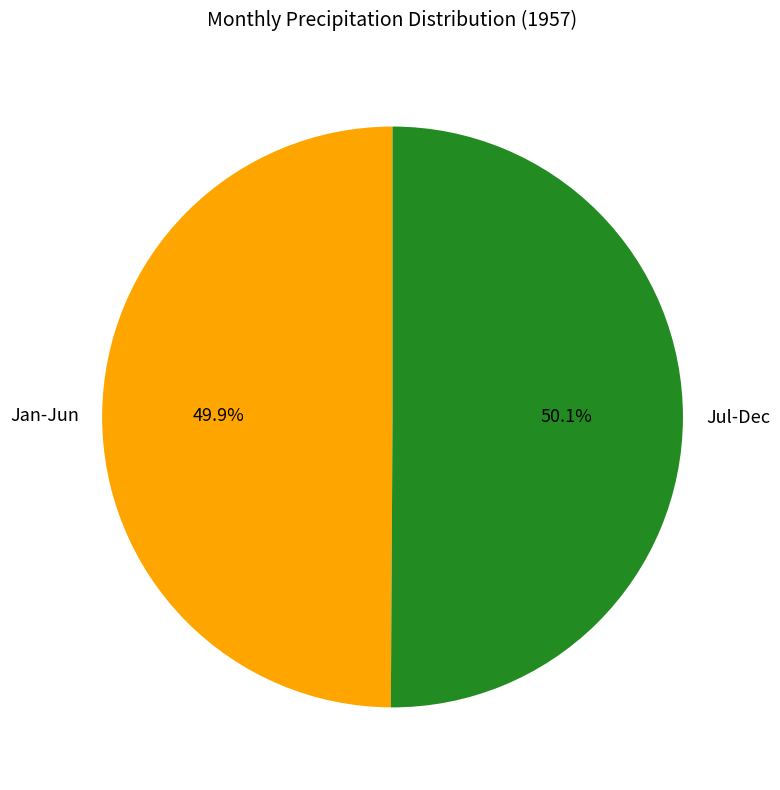

Count the number of slices in the pie.

2